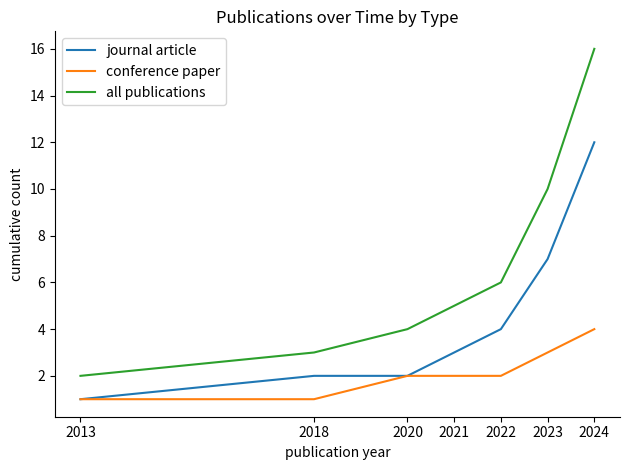

List the labels in order of all publications value, largest first.

2024, 2023, 2022, 2021, 2020, 2018, 2013